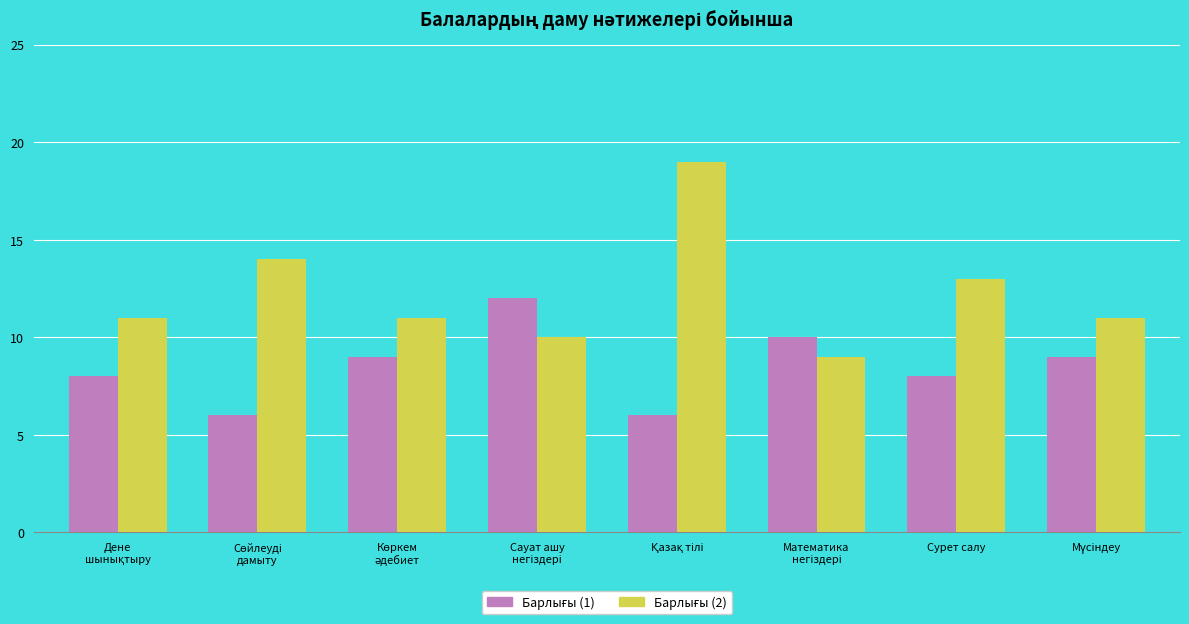

What is the greatest value displayed?

19